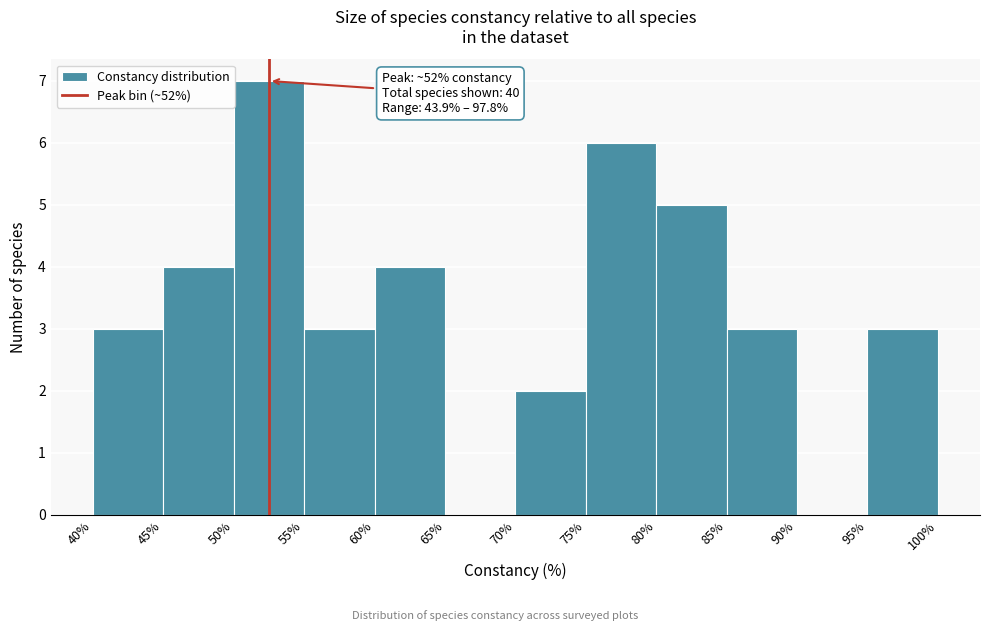

Over which range of the x-axis is the bar tallest?

50% to 55%